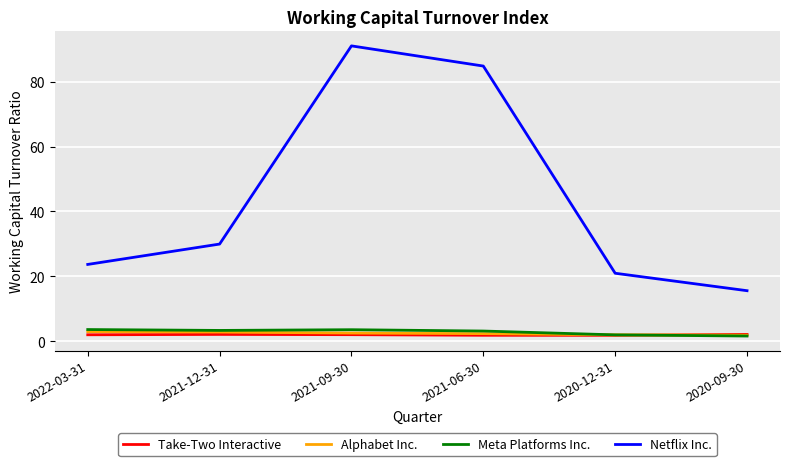

Is it true that Take-Two Interactive equals 1.8 at 2021-06-30?

True